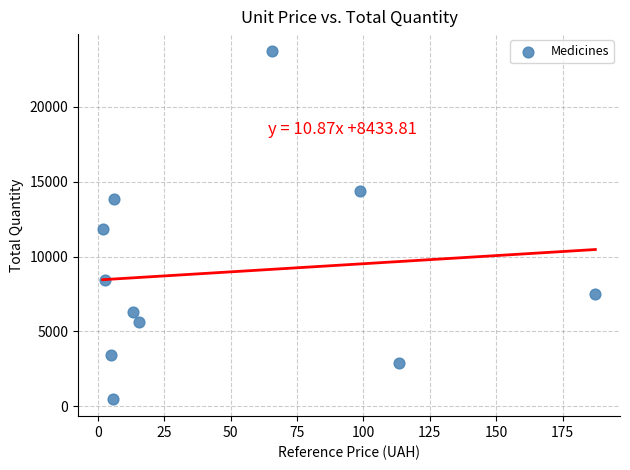

What is the average Y value?

8943